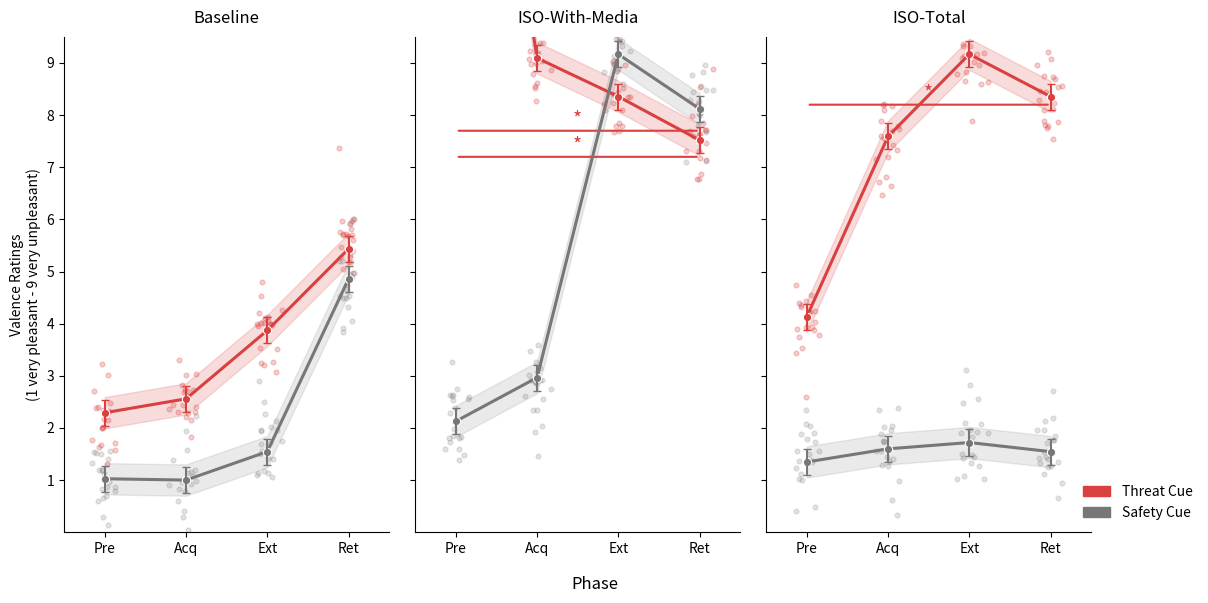

What is the total value across all series at Acq?

9.2